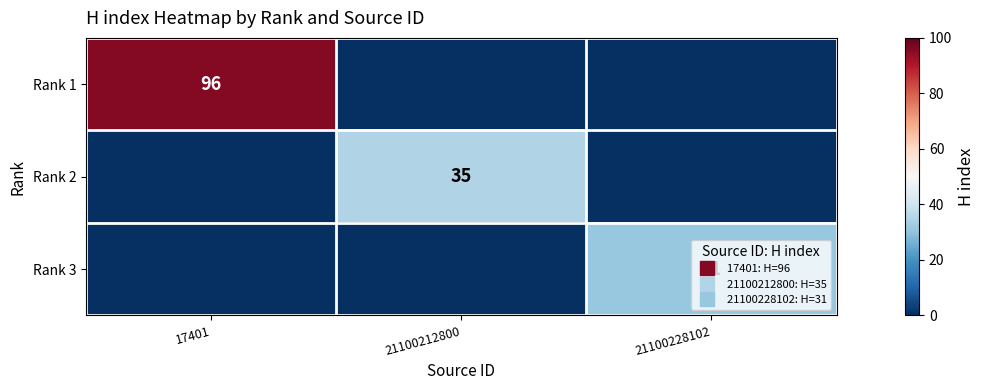

How many values in the Rank 1 series exceed 0?

1